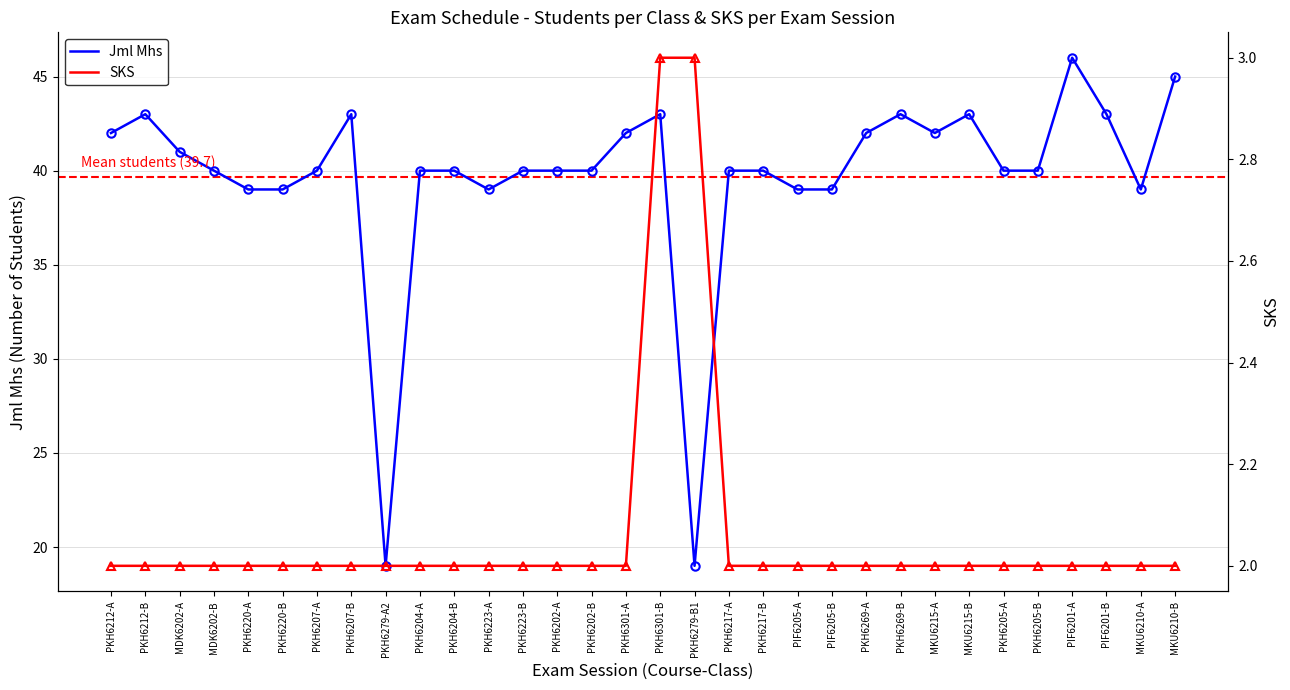

What is the label of the 30th point from the left?

PIF6201-B